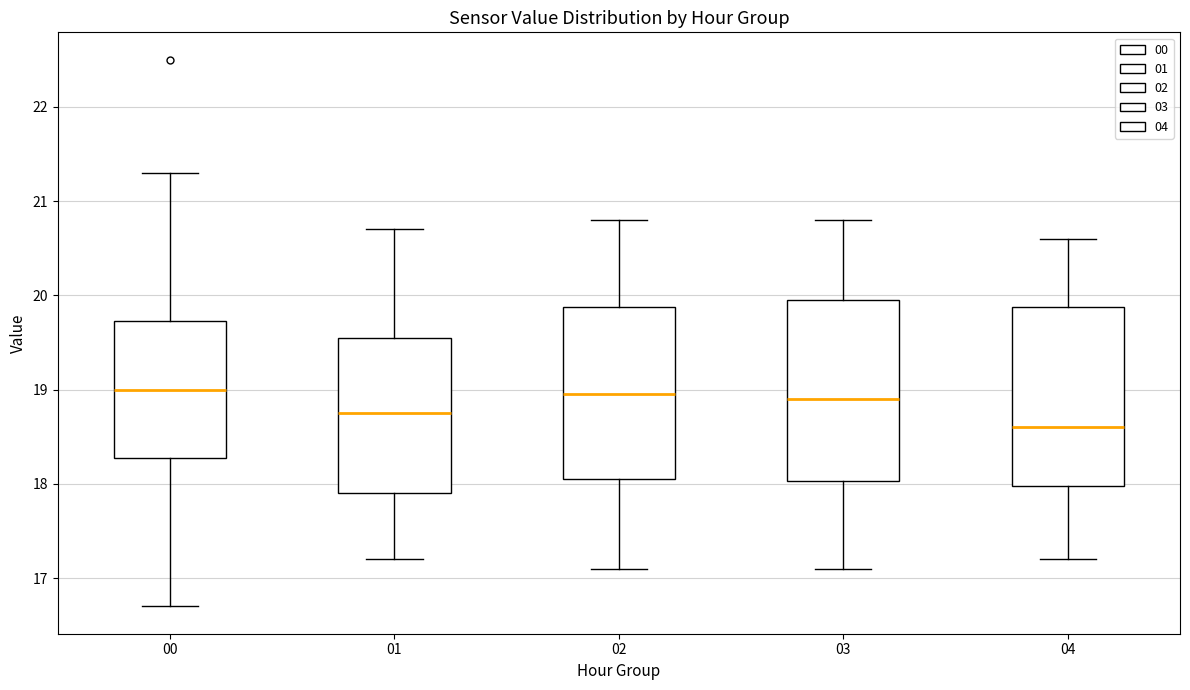

Reading left to right, read every box against the y-axis: the position of its median line, the range the box covers, and the ends of its whiskers. The values are not printed on the chart, so give them approximately, as read against the axis.

00: median 19.0, box 18.3 to 19.7, whiskers 16.7 to 21.3
01: median 18.8, box 17.9 to 19.6, whiskers 17.2 to 20.7
02: median 19.0, box 18.1 to 19.9, whiskers 17.1 to 20.8
03: median 18.9, box 18.0 to 20.0, whiskers 17.1 to 20.8
04: median 18.6, box 18.0 to 19.9, whiskers 17.2 to 20.6